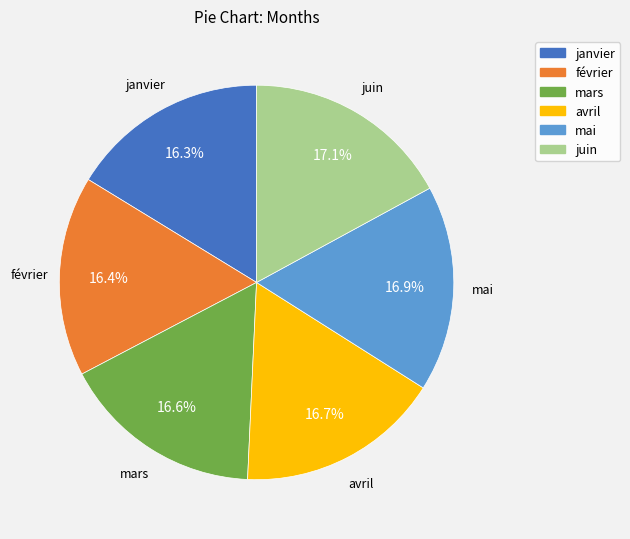

Is juin the majority of the pie?

No